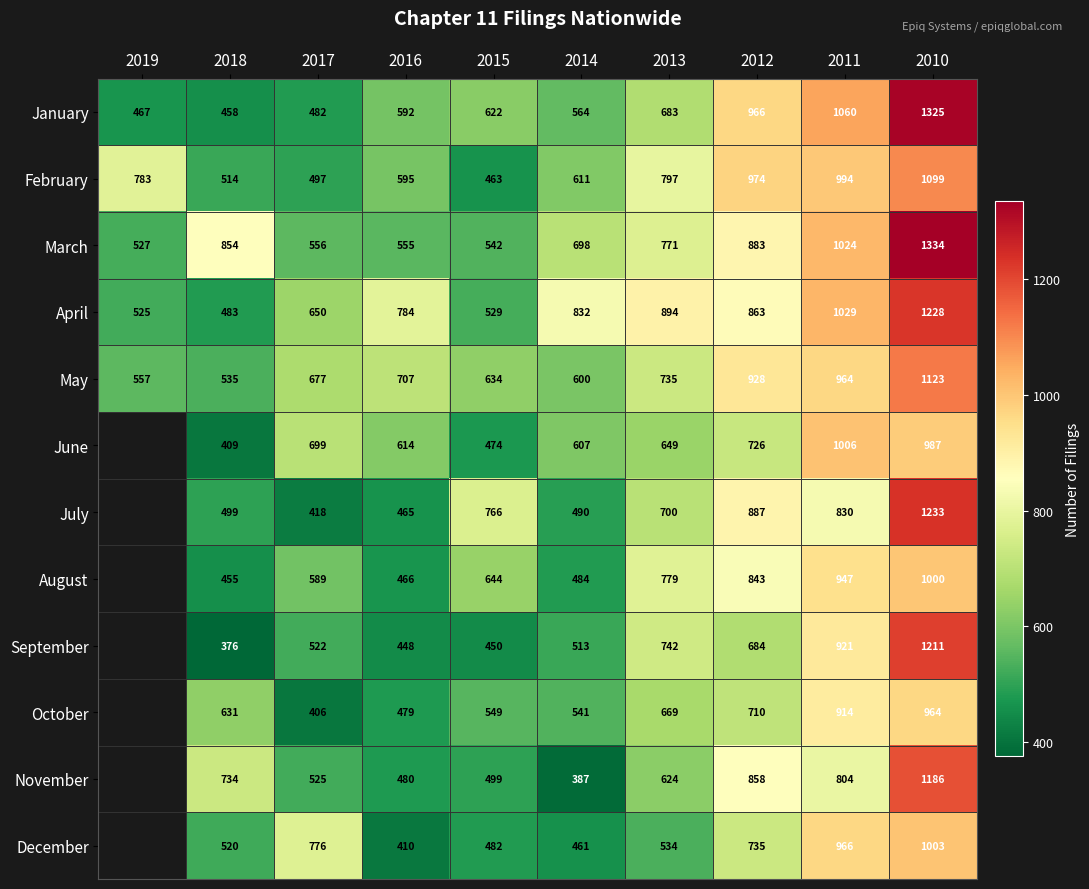

How many data points in January are less than 622?

5